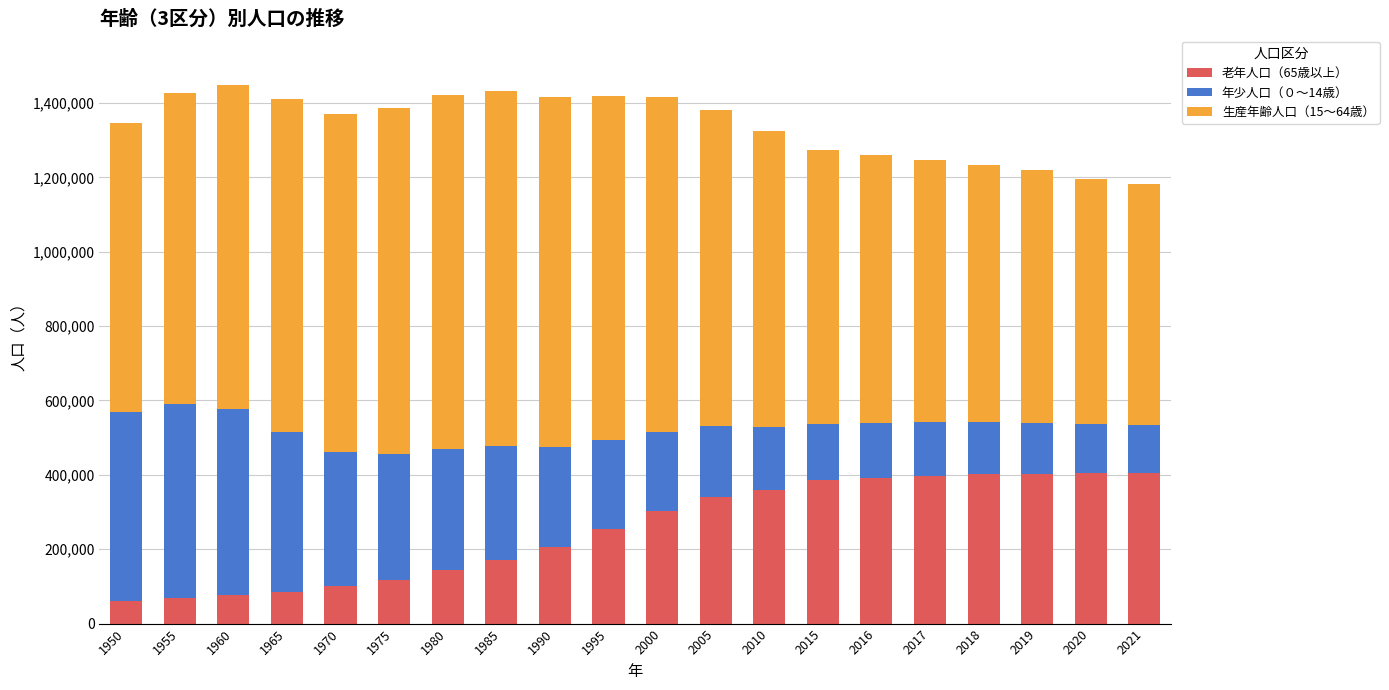

The value of 老年人口（65歳以上） at 2005 is 232589. True or false?

False